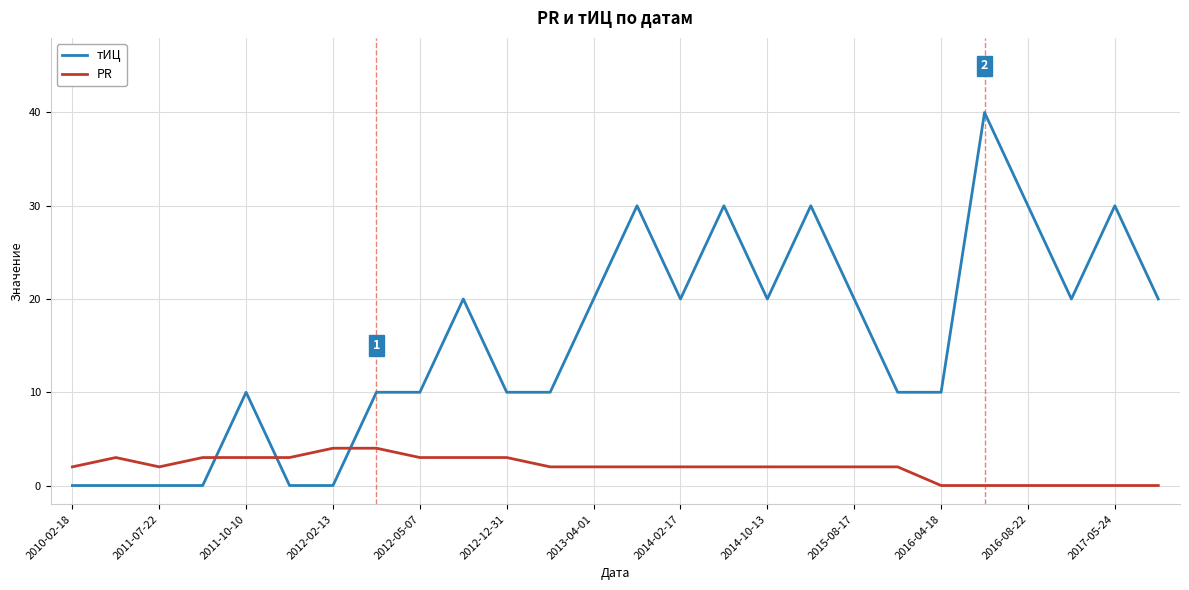

Which series has the largest range (max minus min)?

тИЦ